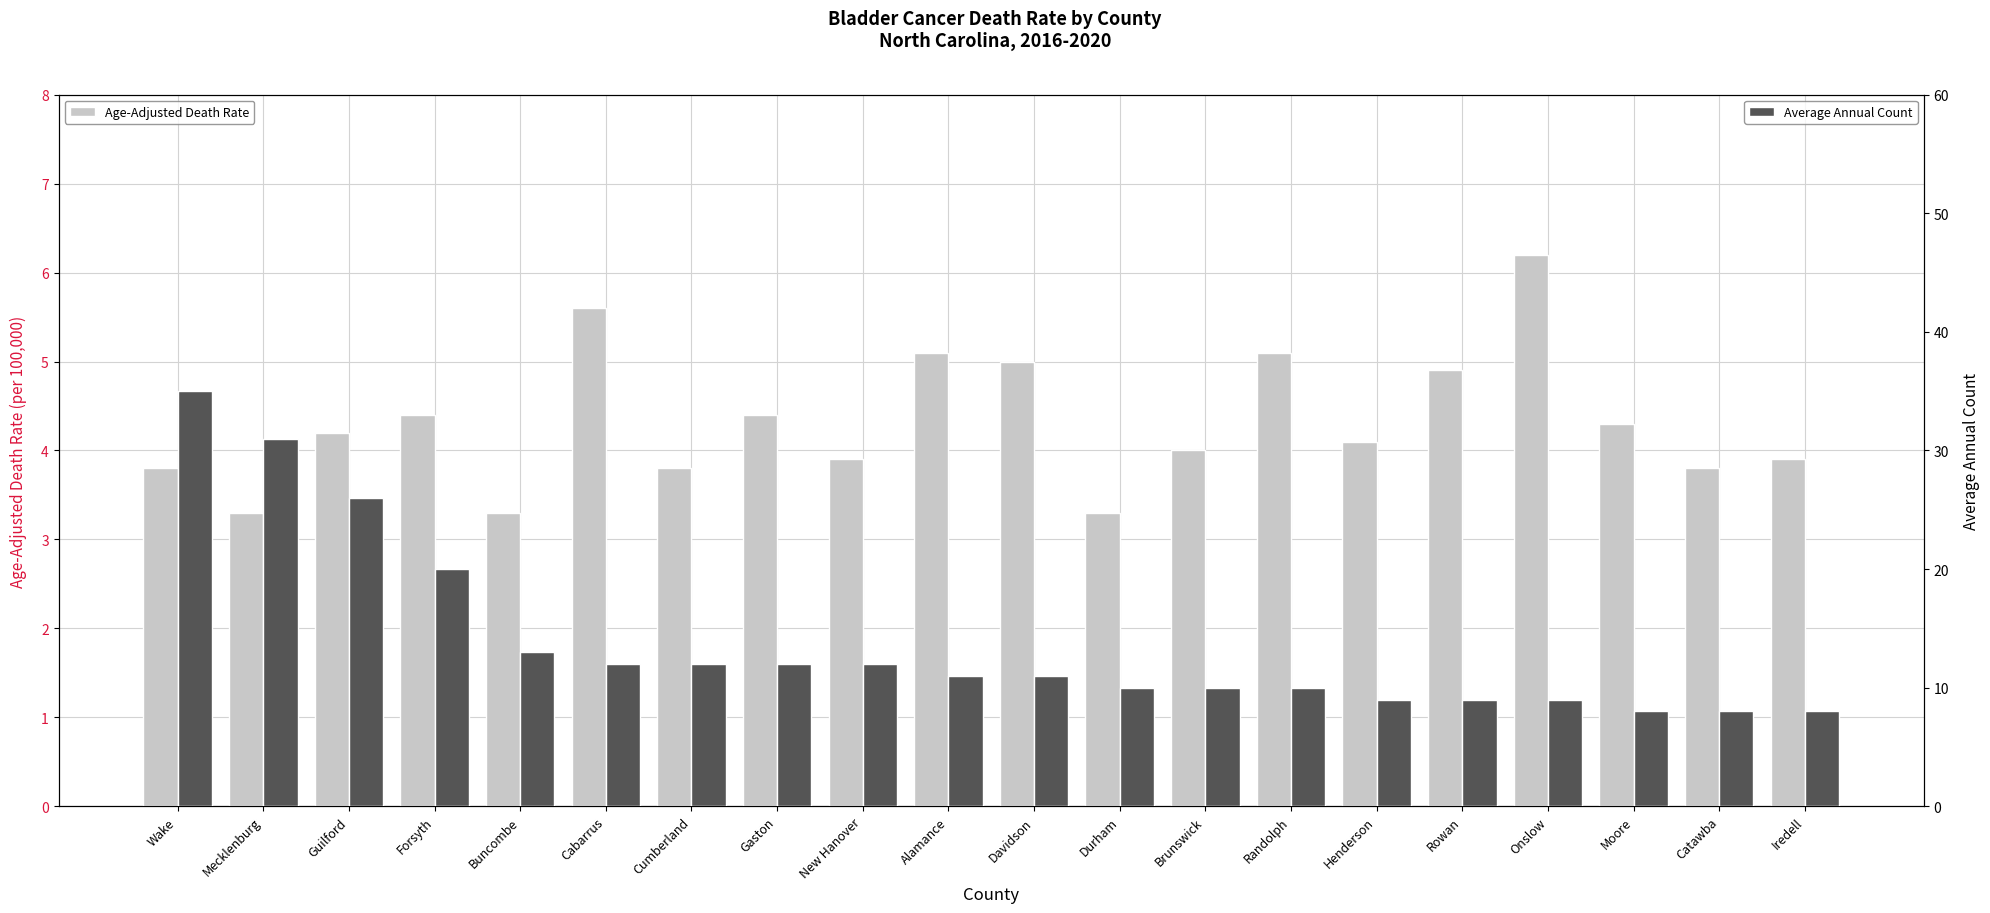

What are all the series names shown in the legend?

Age-Adjusted Death Rate, Average Annual Count